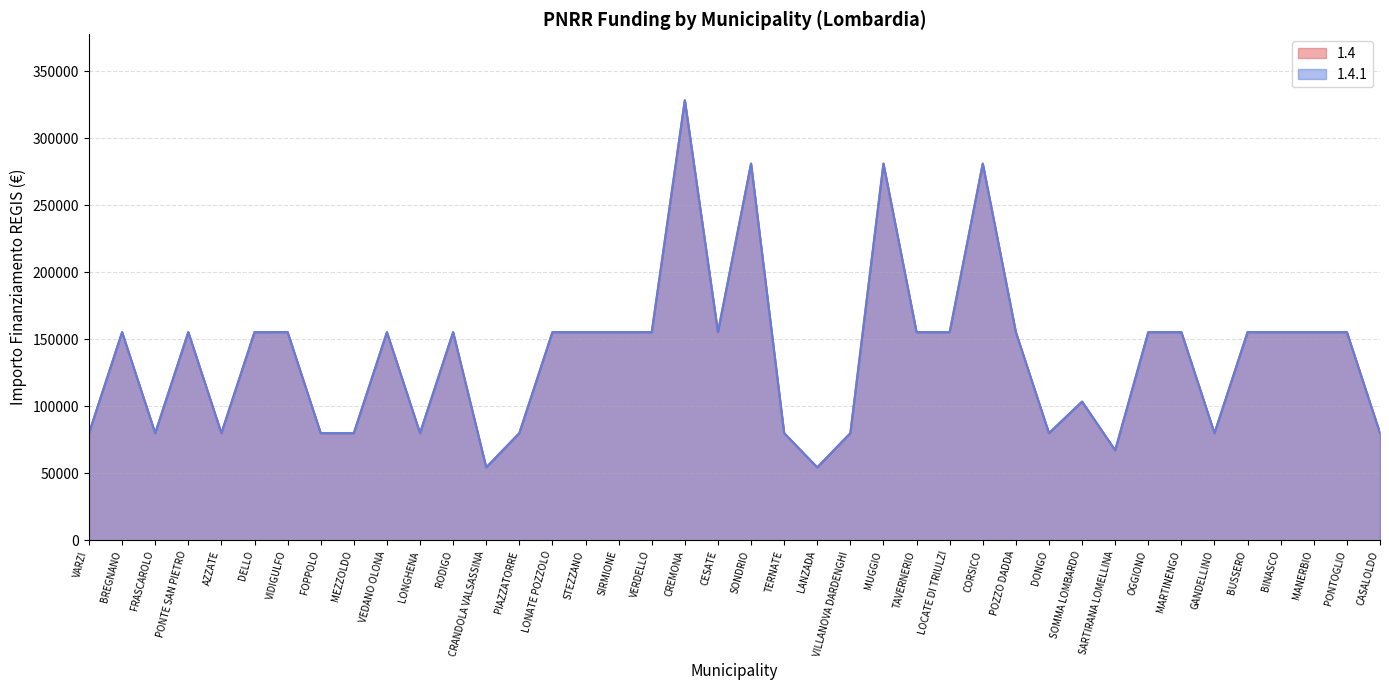

Reading right to left, what are all the values shown in this chart?

1.4: CASALOLDO=79922	PONTOGLIO=155234	MANERBIO=155234	BINASCO=155234	BUSSERO=155234	GANDELLINO=79922	MARTINENGO=155234	OGGIONO=155234	SARTIRANA LOMELLINA=67167	SOMMA LOMBARDO=103444	DONGO=79922	POZZO DADDA=155234	CORSICO=280932	LOCATE DI TRIULZI=155234	TAVERNERIO=155234	MUGGIO=280932	VILLANOVA DARDENGHI=79922	LANZADA=54412	TERNATE=79922	SONDRIO=280932	CESATE=155234	CREMONA=328160	VERDELLO=155234	SIRMIONE=155234	STEZZANO=155234	LONATE POZZOLO=155234	PIAZZATORRE=79922	CRANDOLA VALSASSINA=54412	RODIGO=155234	LONGHENA=79922	VEDANO OLONA=155234	MEZZOLDO=79922	FOPPOLO=79922	VIDIGULFO=155234	DELLO=155234	AZZATE=79922	PONTE SAN PIETRO=155234	FRASCAROLO=79922	BREGNANO=155234	VARZI=79922
1.4.1: CASALOLDO=79922	PONTOGLIO=155234	MANERBIO=155234	BINASCO=155234	BUSSERO=155234	GANDELLINO=79922	MARTINENGO=155234	OGGIONO=155234	SARTIRANA LOMELLINA=67167	SOMMA LOMBARDO=103444	DONGO=79922	POZZO DADDA=155234	CORSICO=280932	LOCATE DI TRIULZI=155234	TAVERNERIO=155234	MUGGIO=280932	VILLANOVA DARDENGHI=79922	LANZADA=54412	TERNATE=79922	SONDRIO=280932	CESATE=155234	CREMONA=328160	VERDELLO=155234	SIRMIONE=155234	STEZZANO=155234	LONATE POZZOLO=155234	PIAZZATORRE=79922	CRANDOLA VALSASSINA=54412	RODIGO=155234	LONGHENA=79922	VEDANO OLONA=155234	MEZZOLDO=79922	FOPPOLO=79922	VIDIGULFO=155234	DELLO=155234	AZZATE=79922	PONTE SAN PIETRO=155234	FRASCAROLO=79922	BREGNANO=155234	VARZI=79922